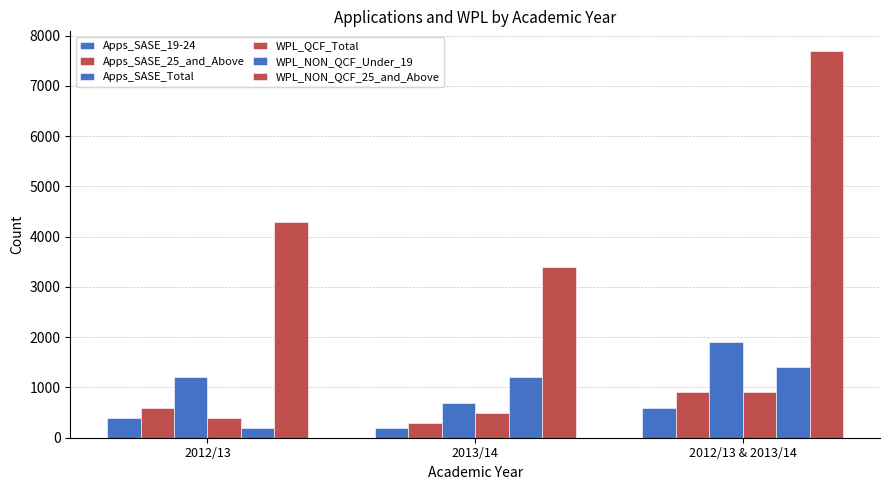

Count the number of data series in this chart.

6